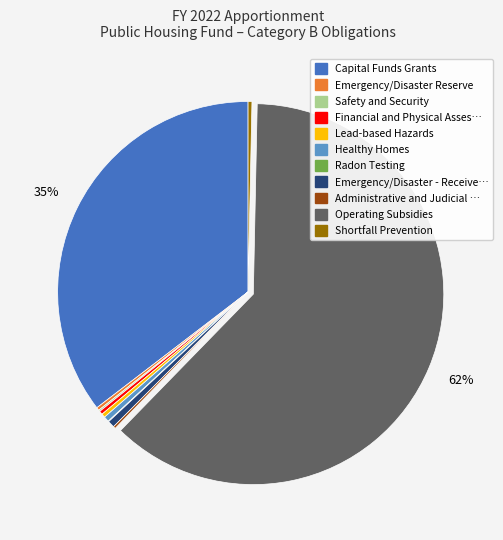

Approximately how many times larger is the value at Capital Funds Grants compared to Operating Subsidies?

0.6